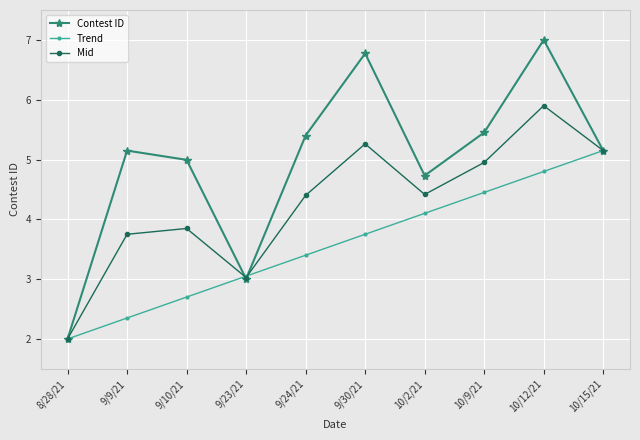

What is the highest value of the Trend series?

5.1